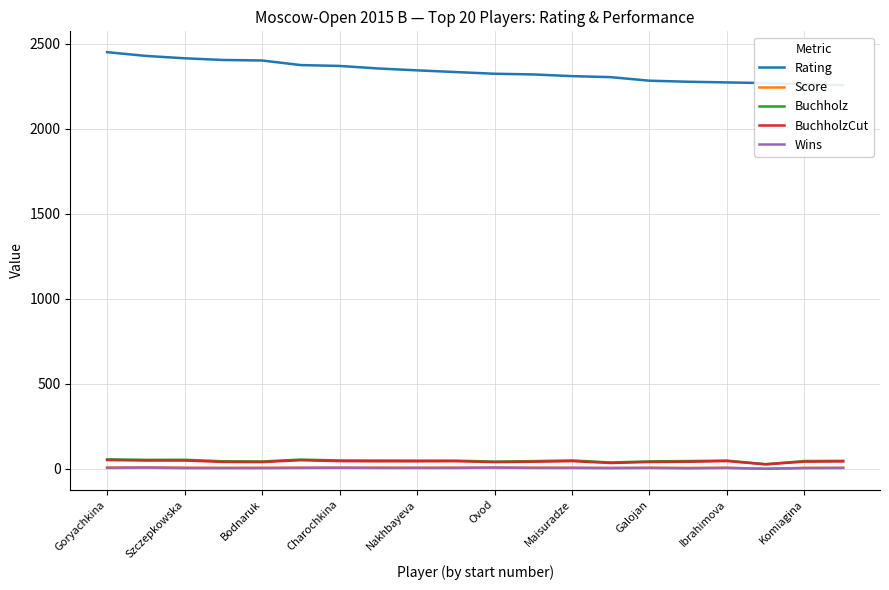

True or false: Buchholz and Score cross at least once.

False